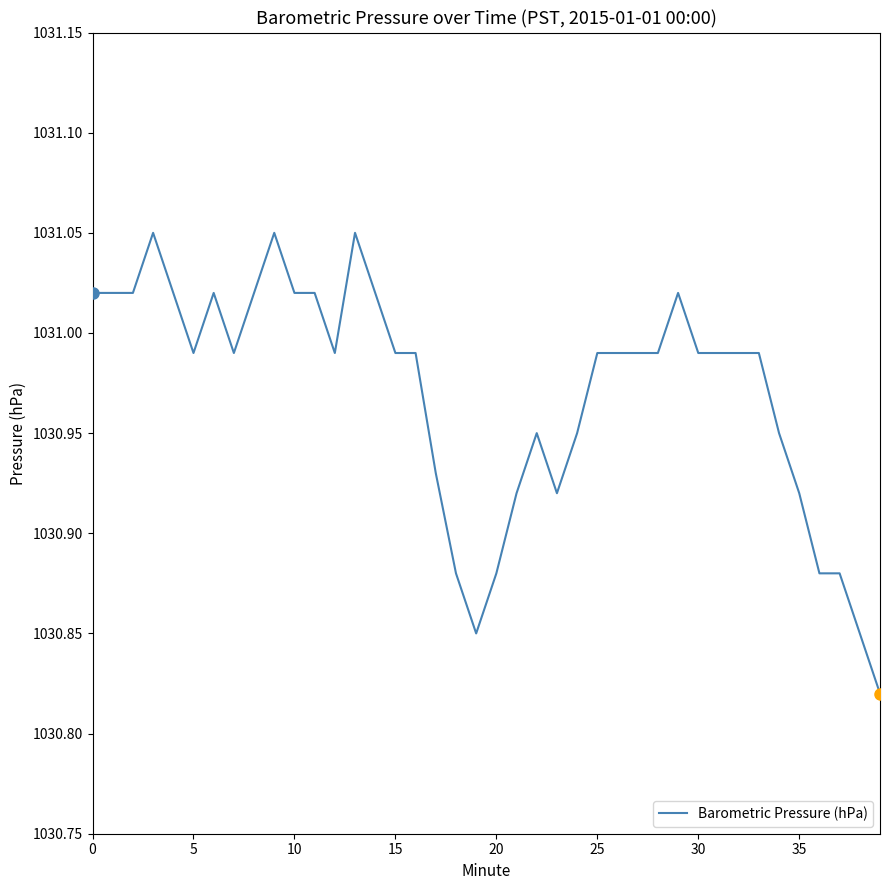

Is this an area chart (filled region under the line)?

No